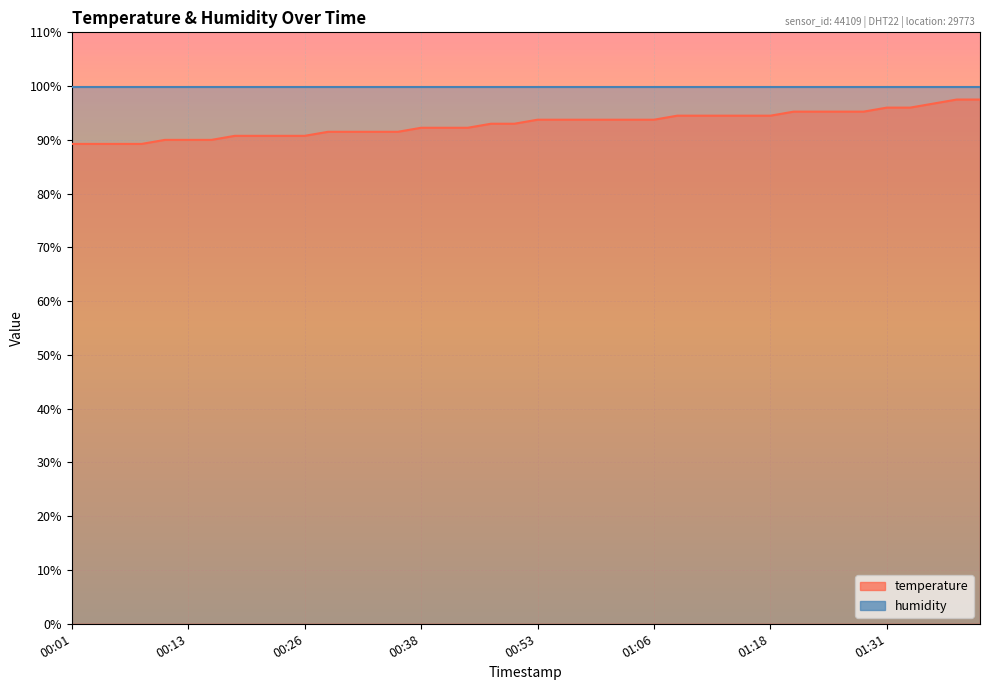

True or false: the data has more than 2 interior local peaks.

False